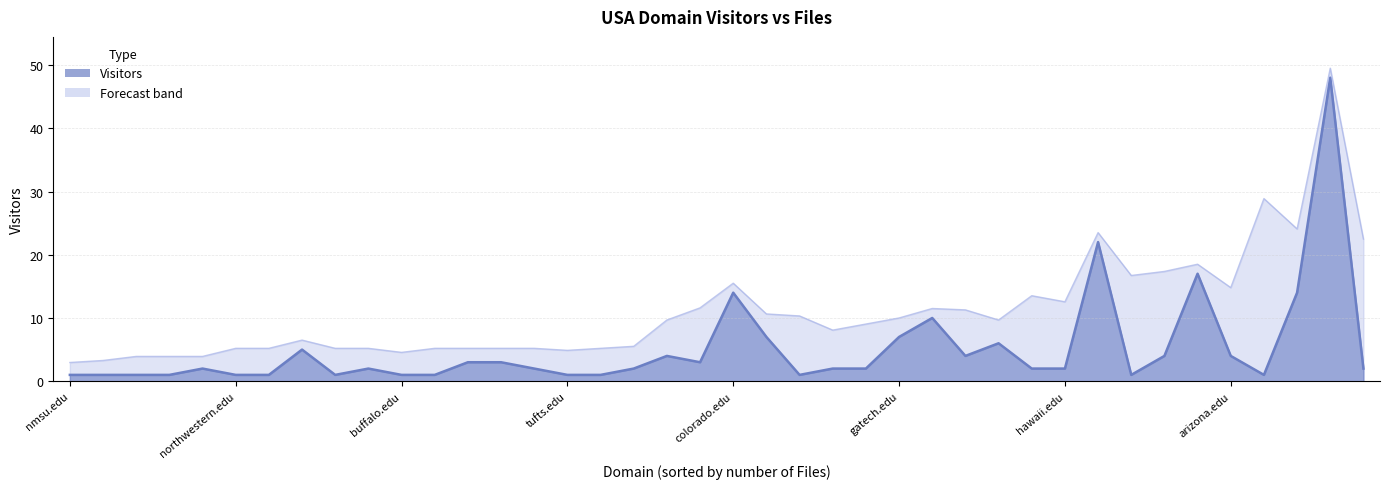

How many data points are less than 2?

14